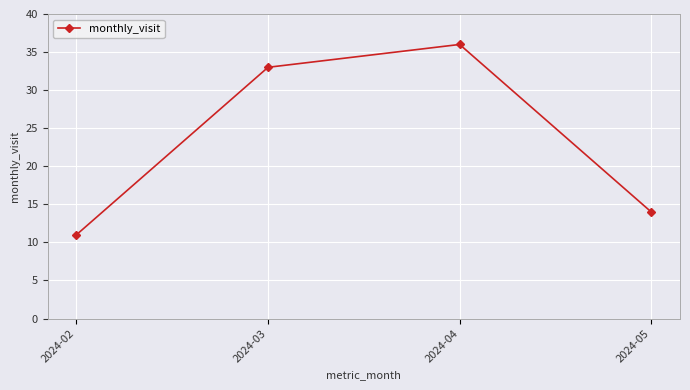

What is the value of the 1st point from the left?

11